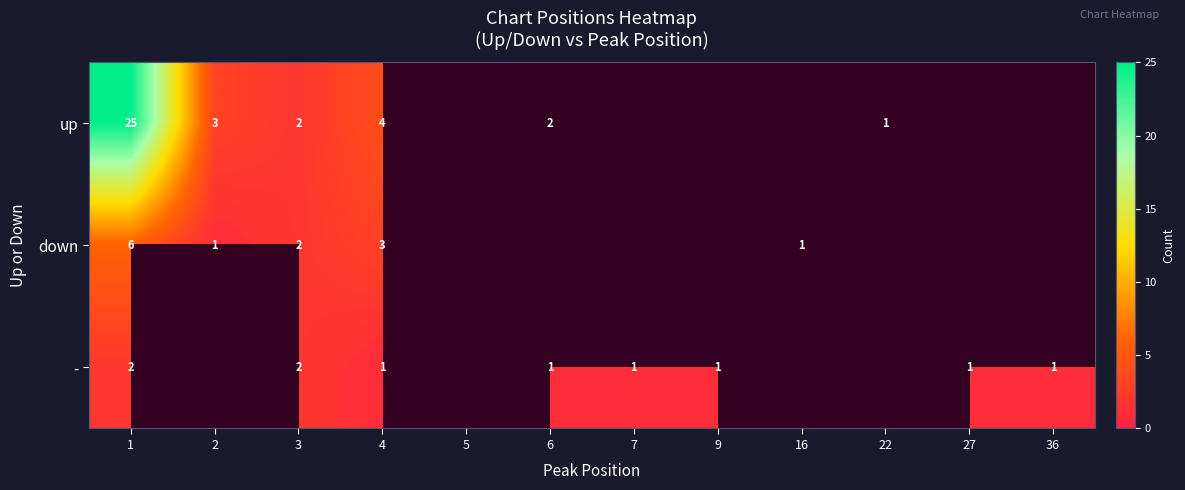

True or false: up has a value of 25 at 1.

True